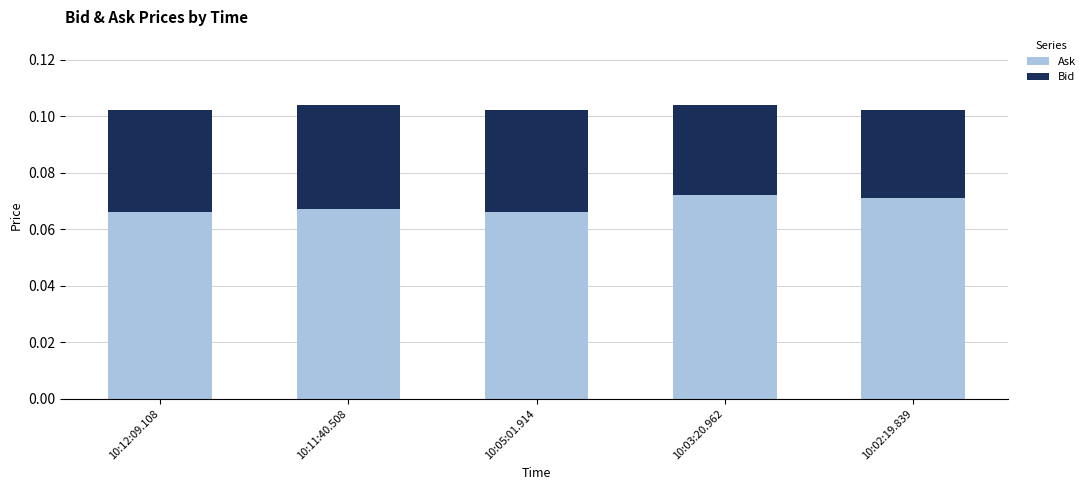

Rank the series by their average value, from highest to lowest.

Ask, Bid